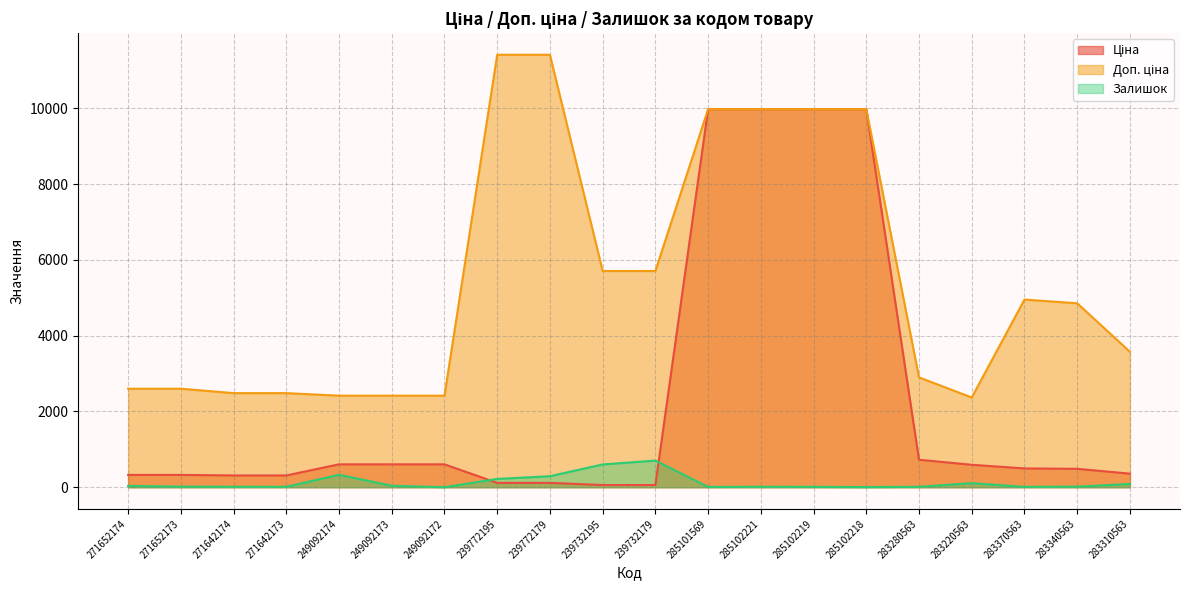

What is the difference between the maximum and minimum values in the Ціна series?

9917.9